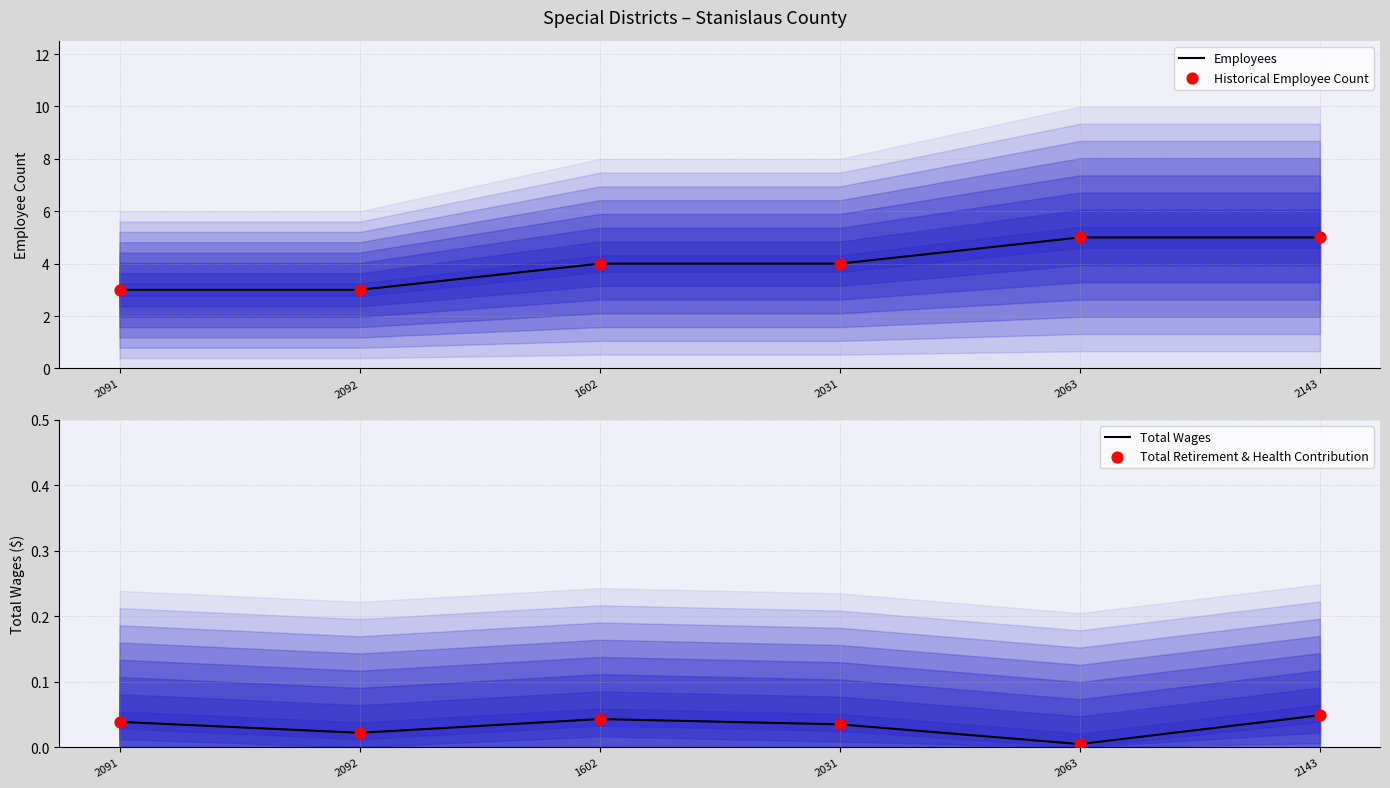

What are all the series names shown in the legend?

Employees, Historical Employee Count, Total Wages, Total Retirement & Health Contribution